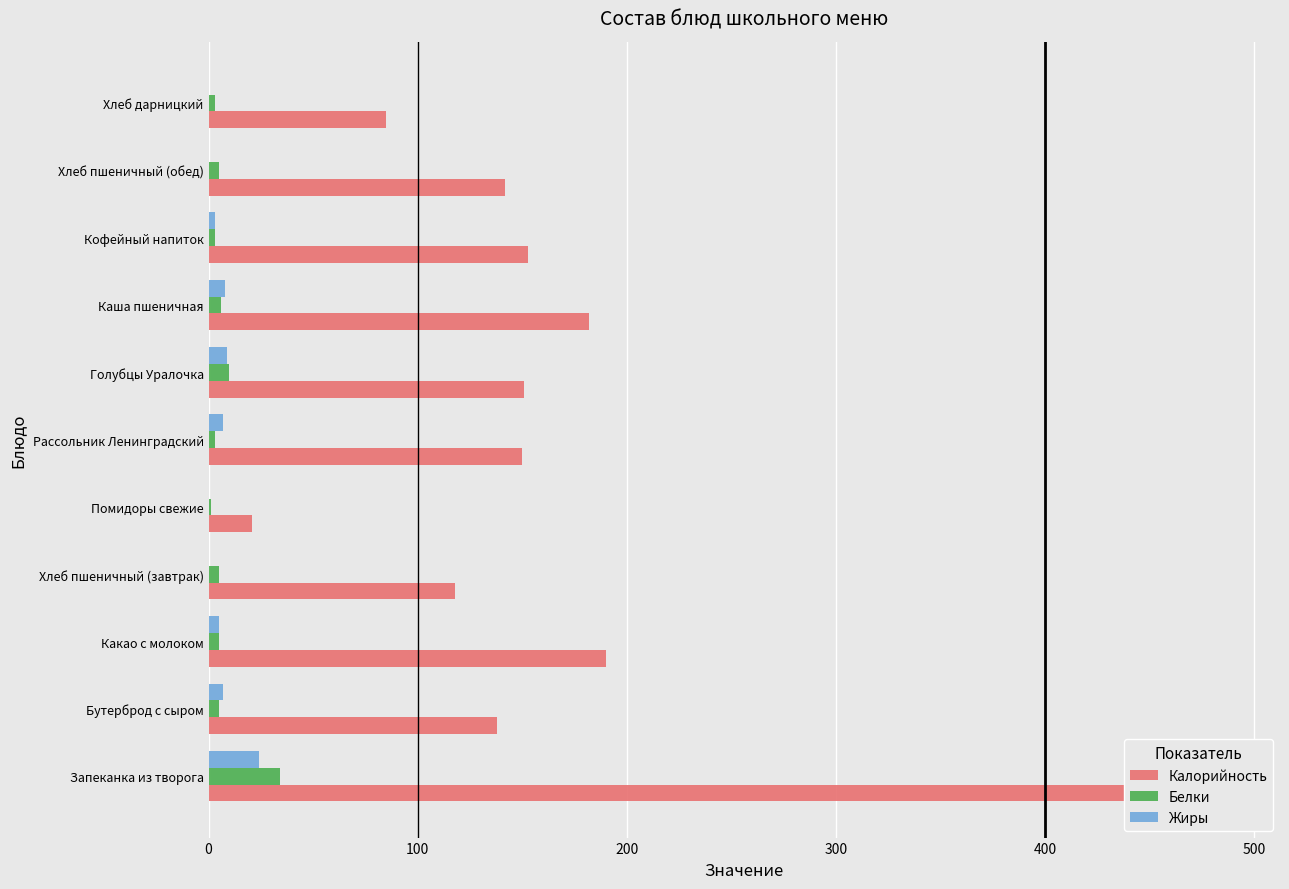

What is the sum of all Калорийность values?

1818